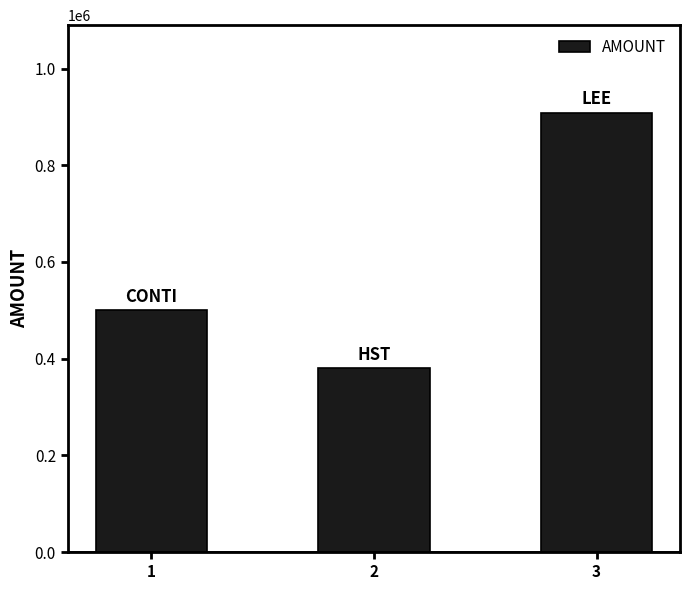

List the labels in order of value, smallest first.

2, 1, 3